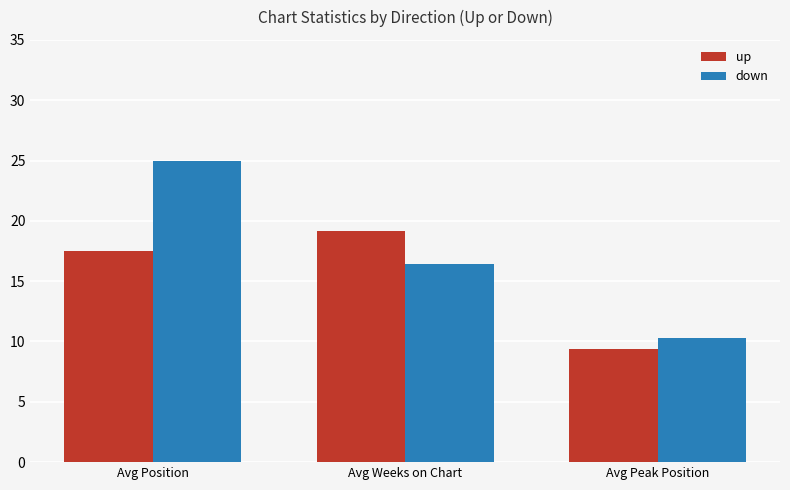

What is the highest value of the down series?

25.0